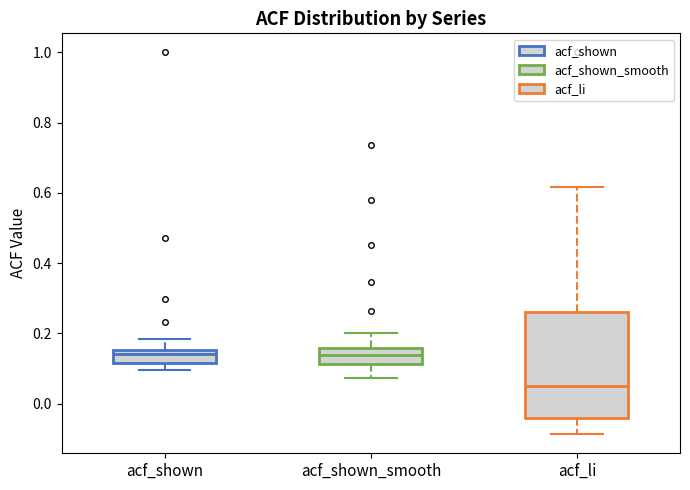

Where does the median line of the box for acf_li sit on the y-axis? The values are not printed on the chart, so give them approximately, as read against the axis.

0.04